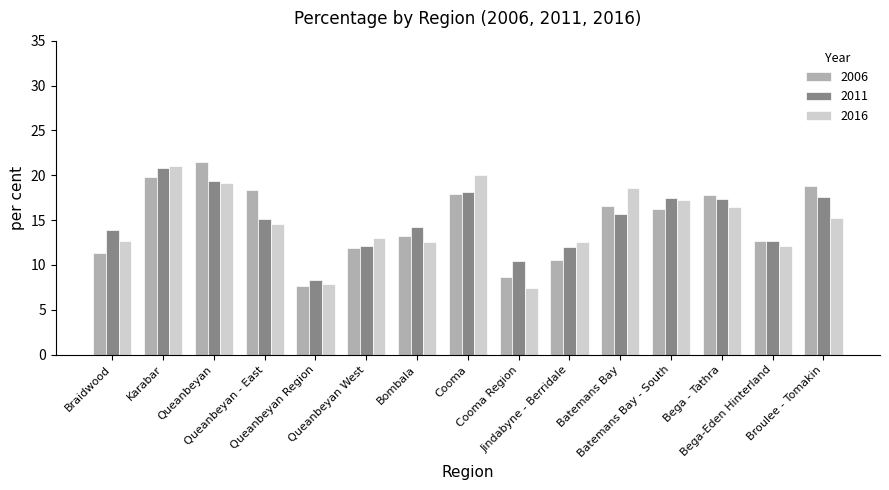

What is the greatest value displayed?

21.5